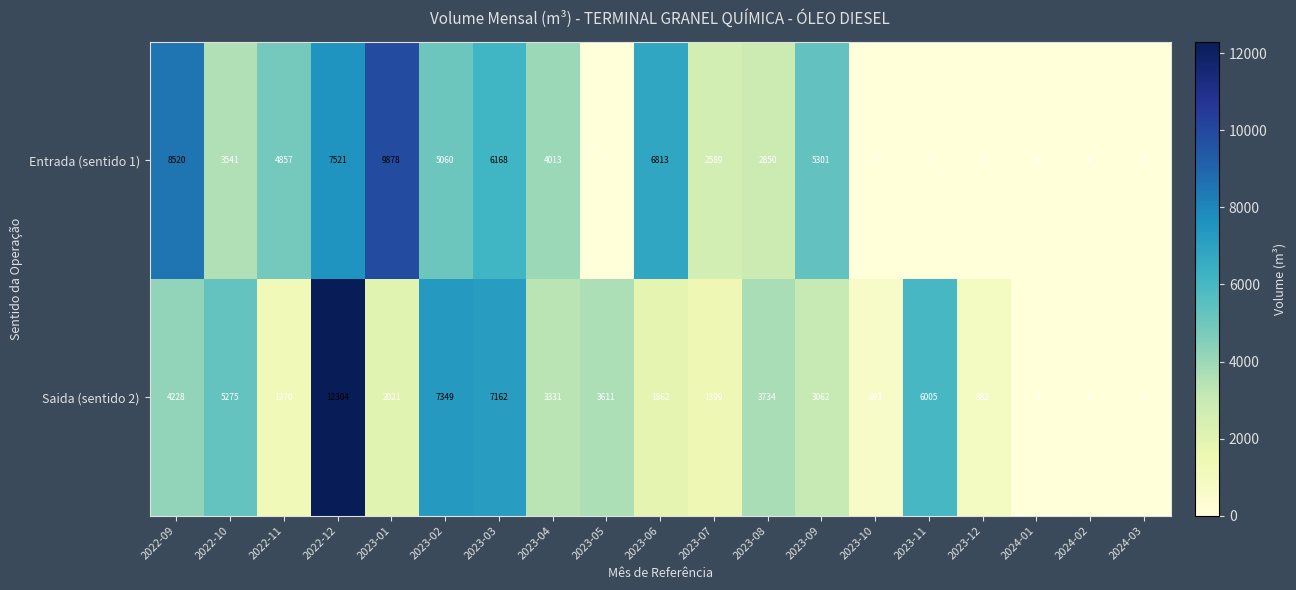

How many categories are shown in the chart?

19